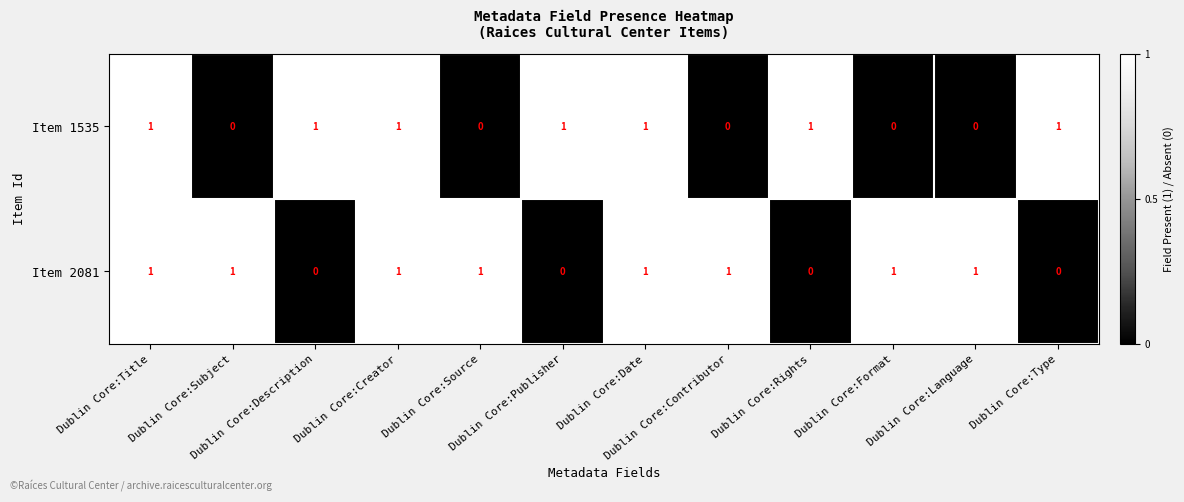

List the series in order of their overall mean, highest first.

Item 2081, Item 1535